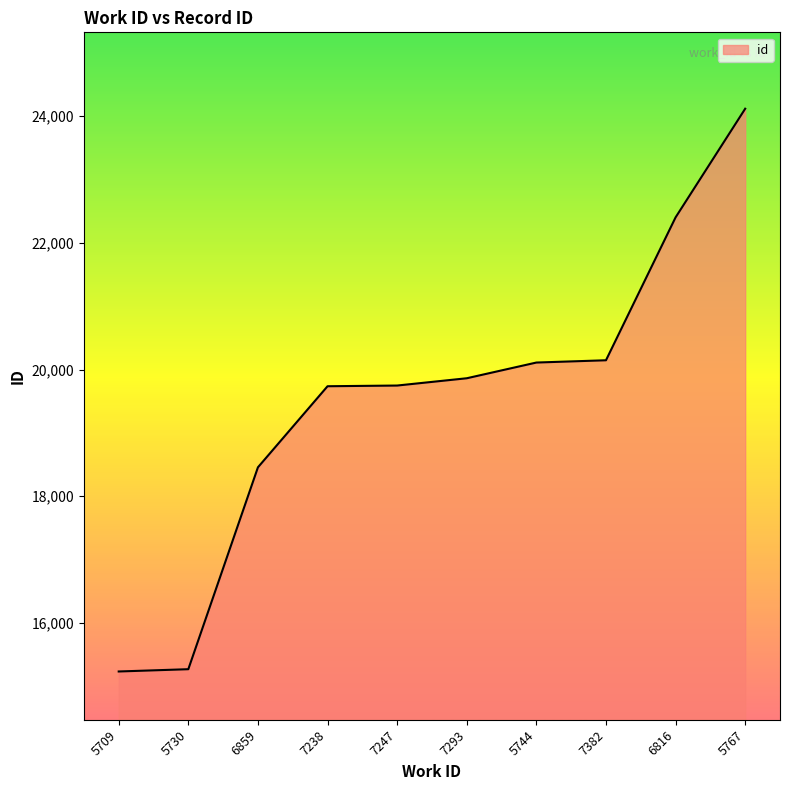

What value does the data have at 5744?

20110